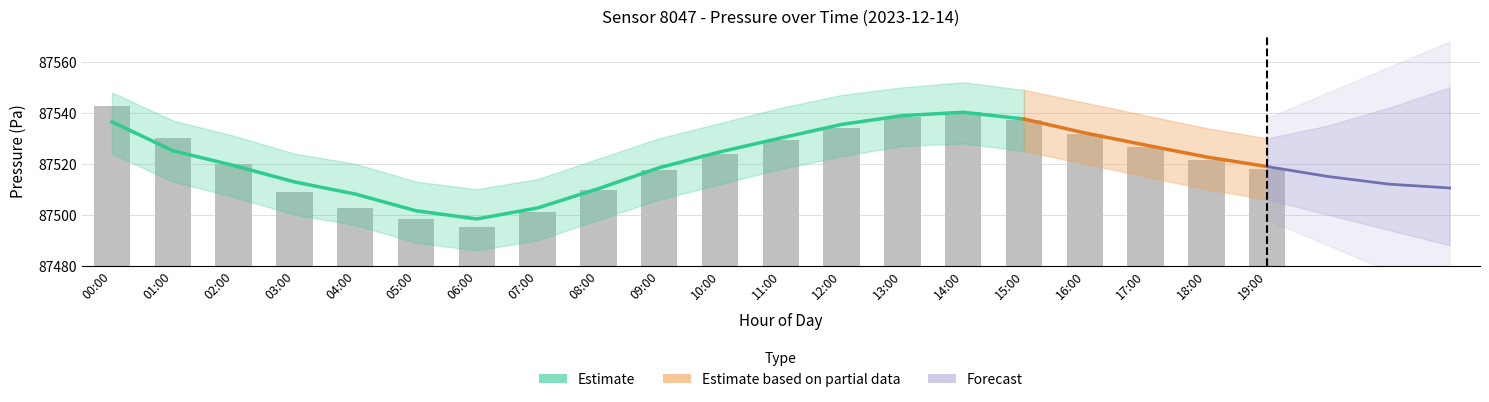

The value of pressure_upper at 02:00 is 60705.9. True or false?

False